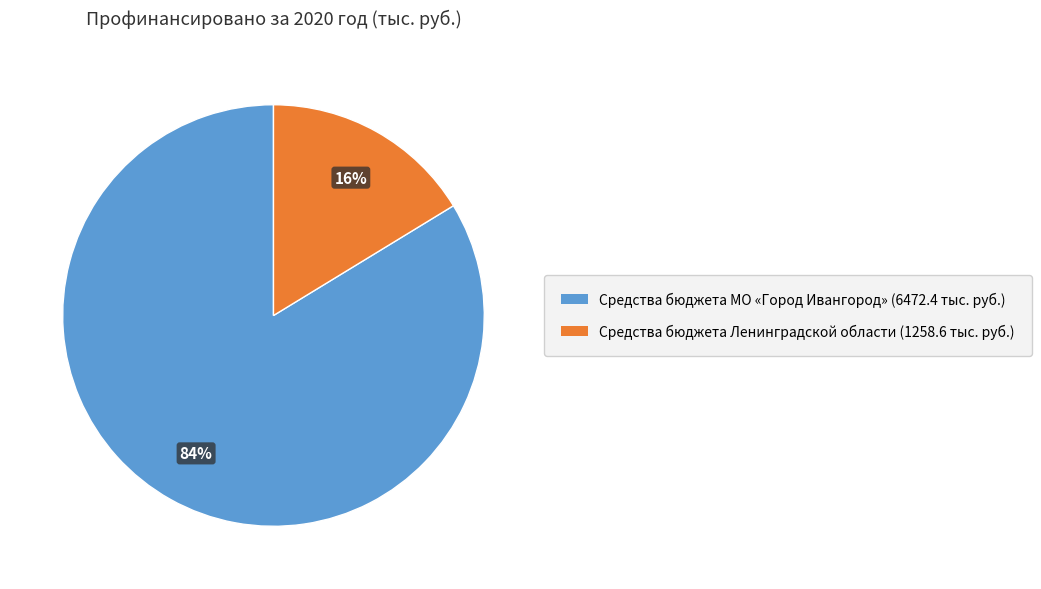

How many slices are in this pie chart?

2